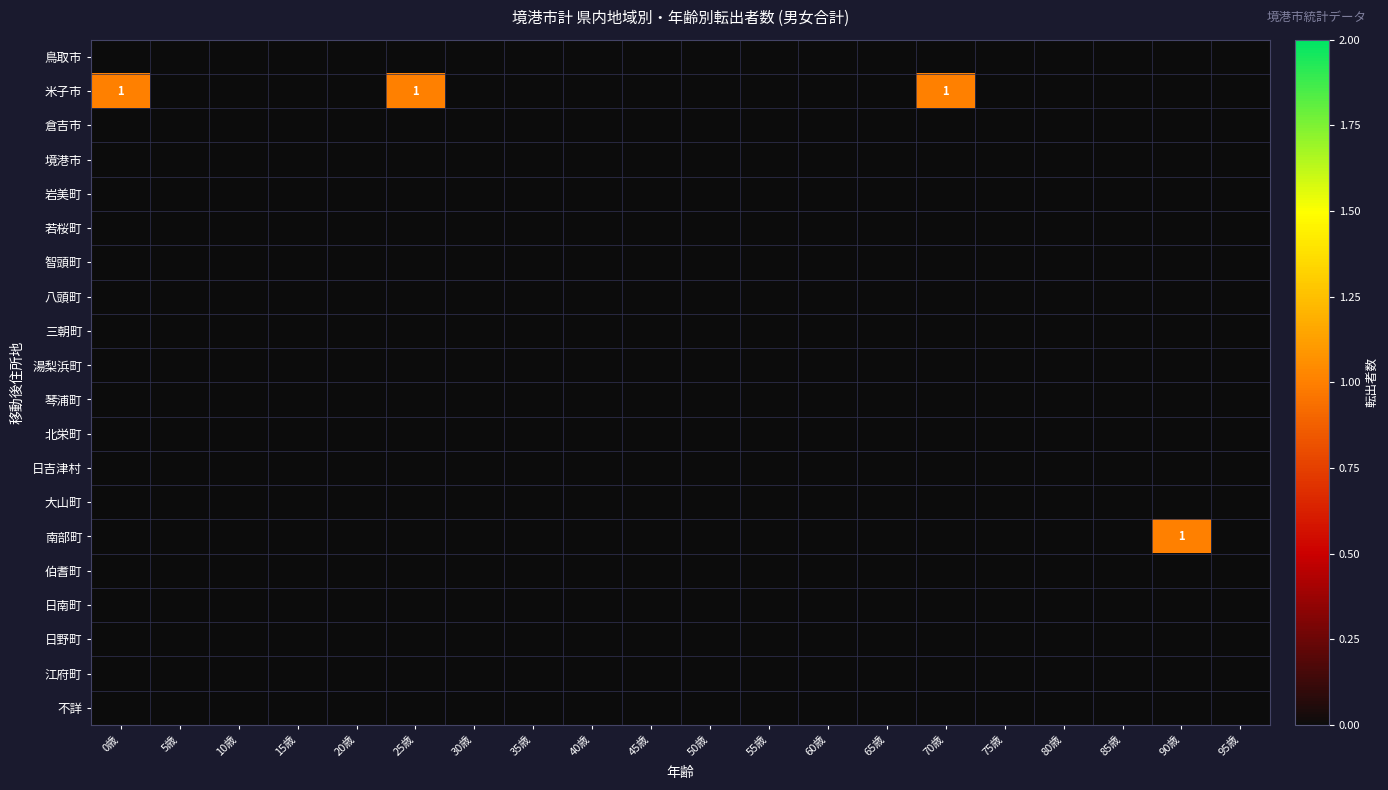

How many categories are shown in the chart?

20